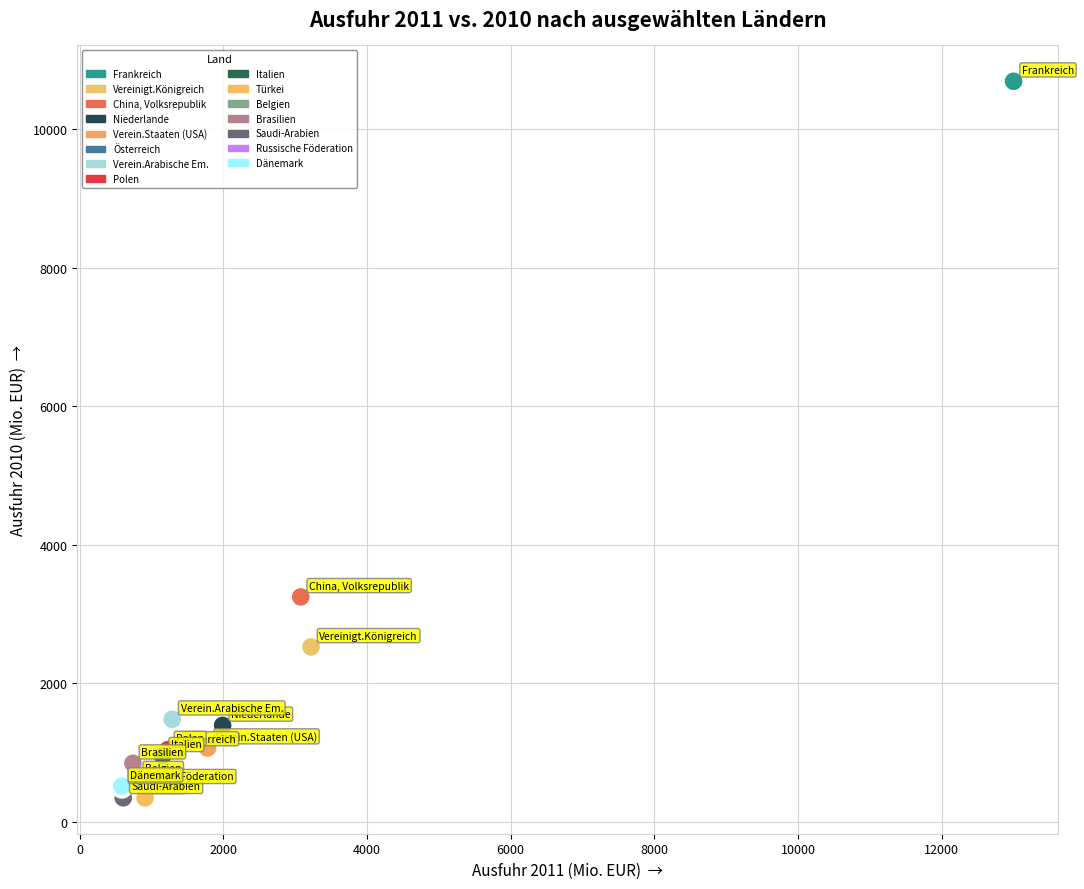

What Y value in the scatter plot is closest to 5520?

3248.7